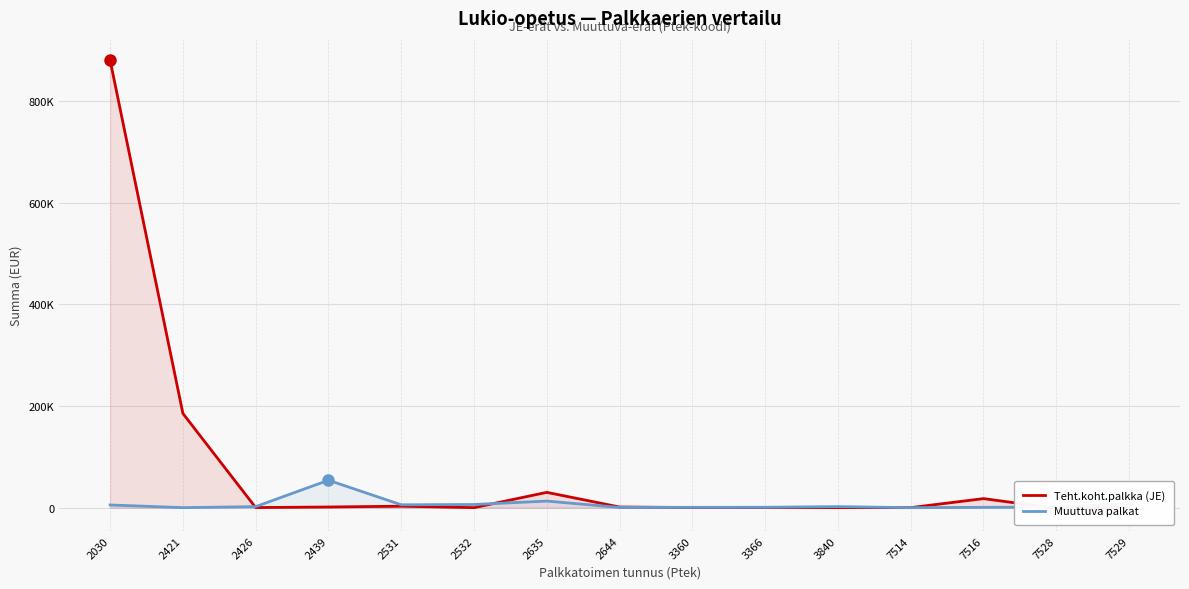

List the labels in order of Teht.koht.palkka (JE) value, smallest first.

7528, 7529, 7514, 2532, 3840, 2426, 3366, 3360, 2644, 2439, 2531, 7516, 2635, 2421, 2030